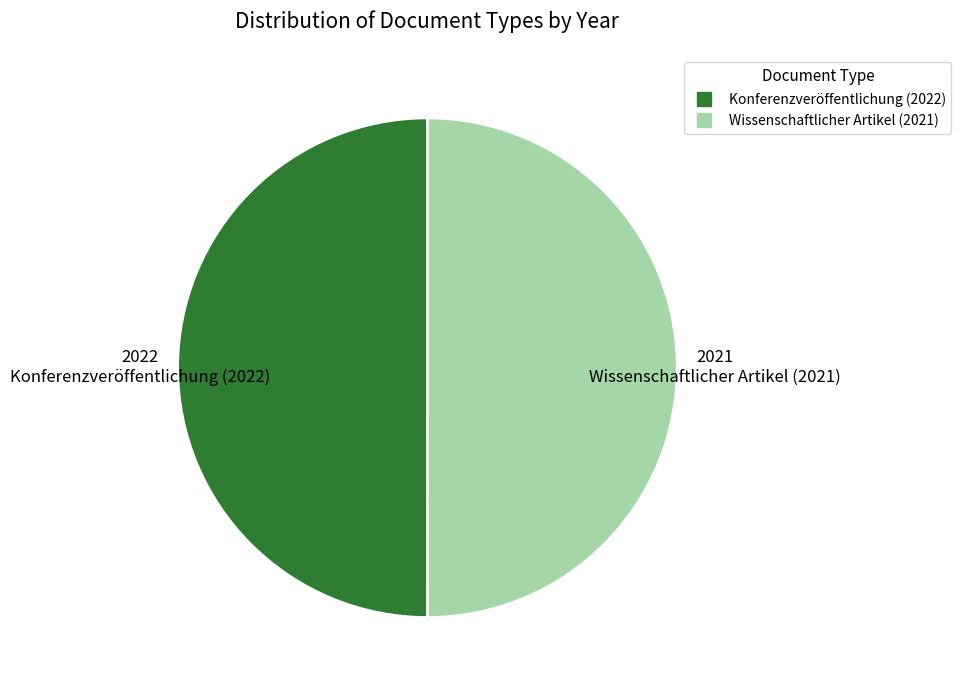

Approximately how many times larger is the value at Konferenzveröffentlichung (2022) compared to Wissenschaftlicher Artikel (2021)?

1.0